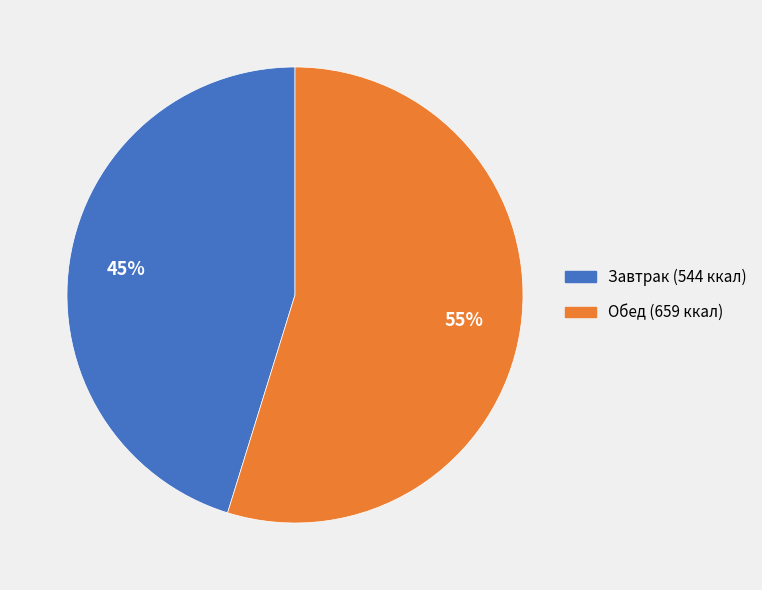

To the nearest percent, what is the difference between the largest and smallest slice percentages?

10%